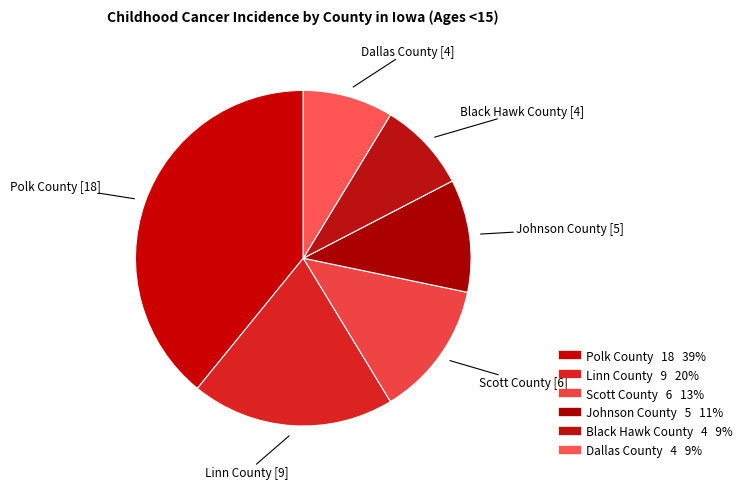

Count the number of slices in the pie.

6